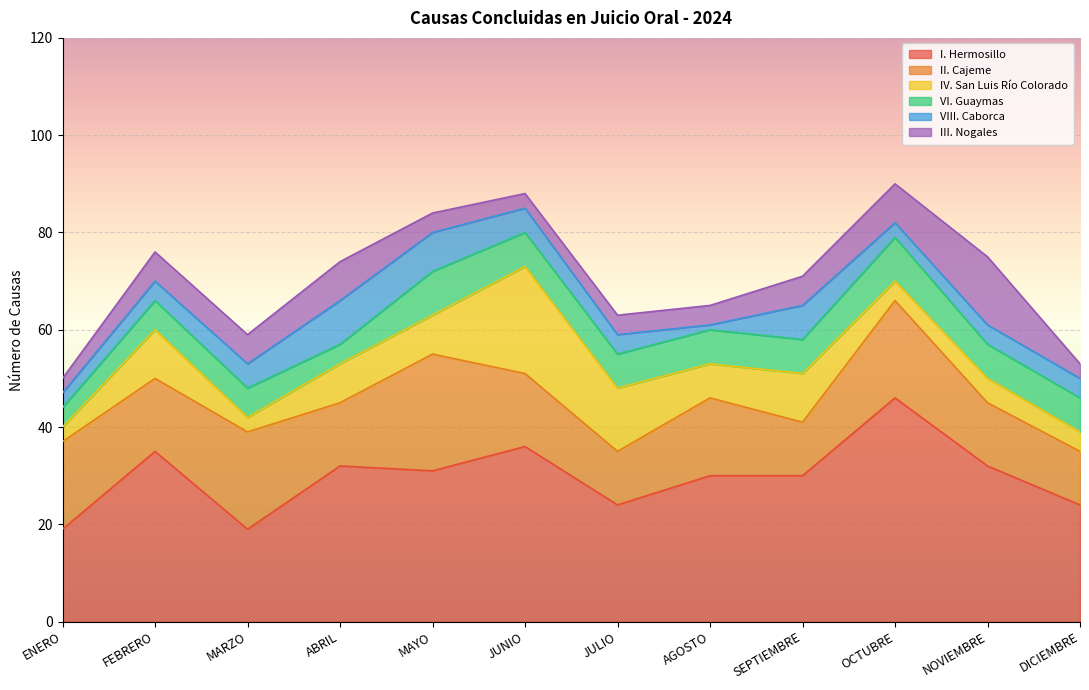

The value of VIII. Caborca at OCTUBRE is 3. True or false?

True